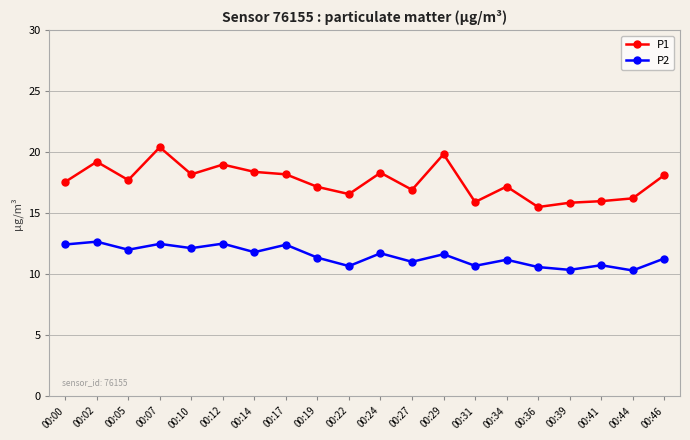

Between 00:22 and 00:24, which series saw the biggest shift?

P1